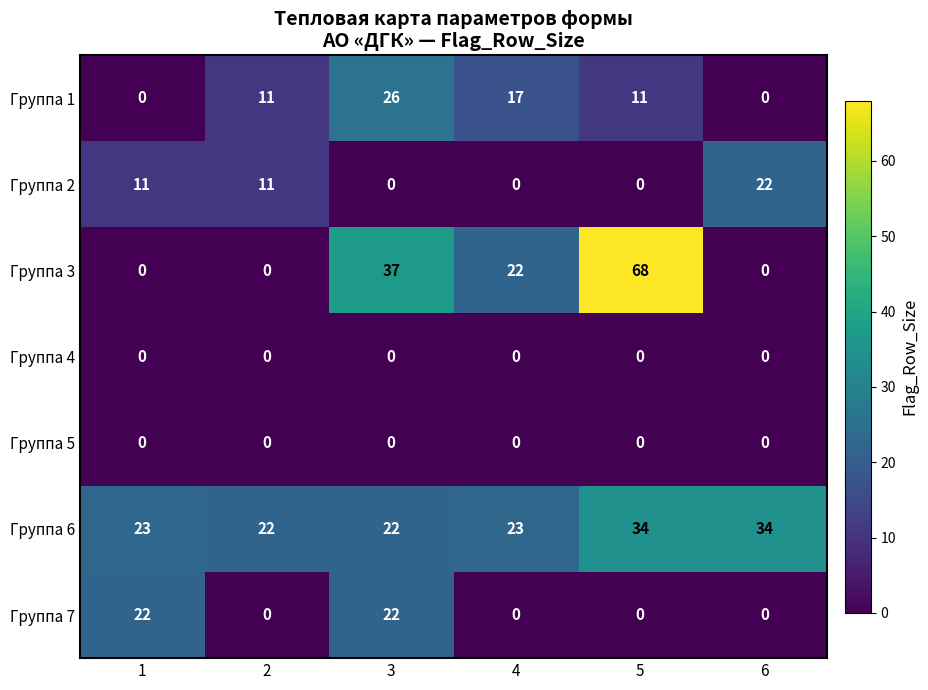

At which label does Группа 3 first exceed 22?

3